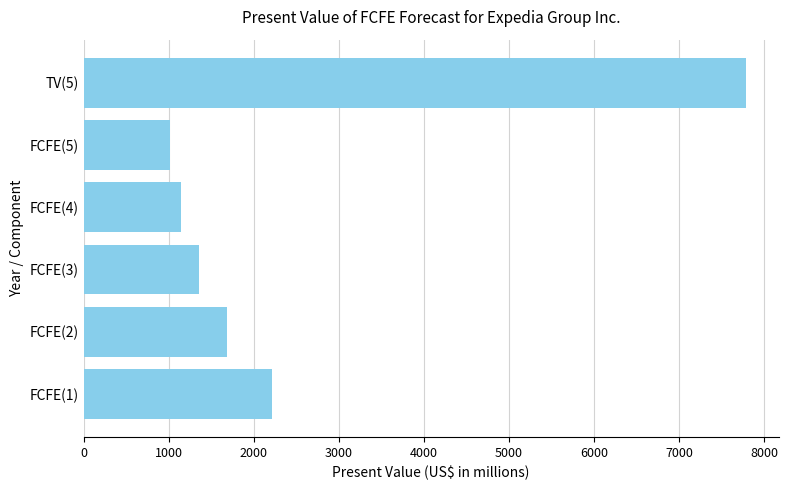

Is it true that the value at FCFE(1) is 2958?

False